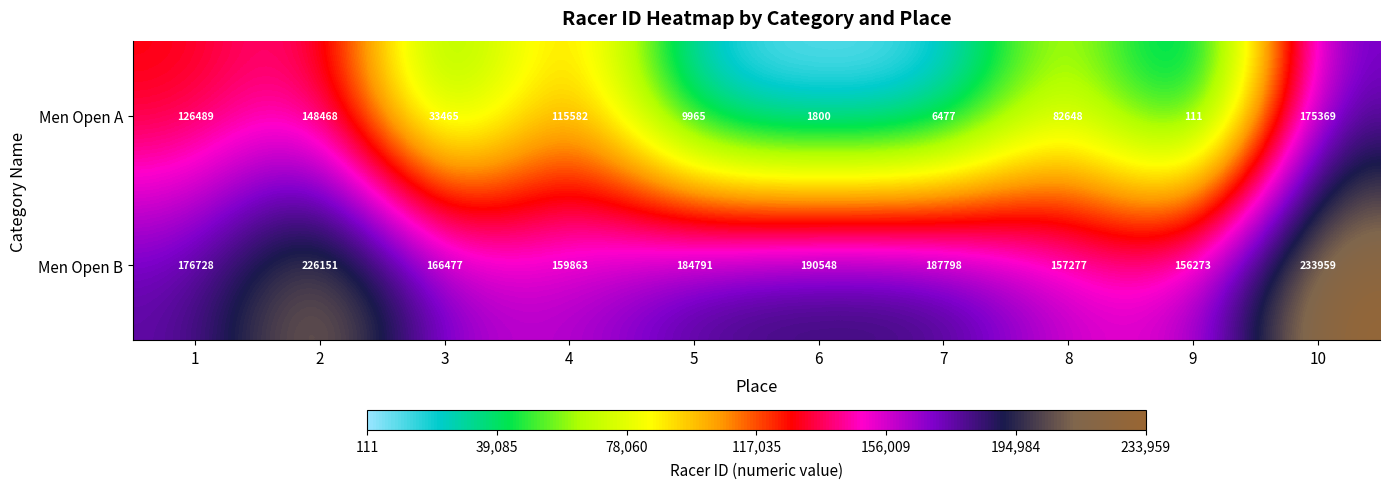

What is the difference between the second highest and second lowest values in the Men Open A series?

146668